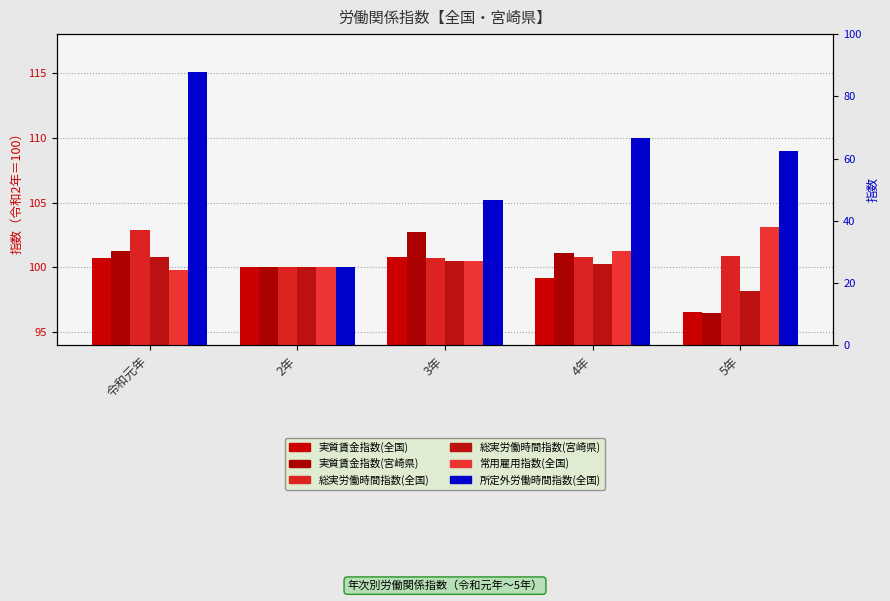

At which category is the sum across all series the highest?

令和元年